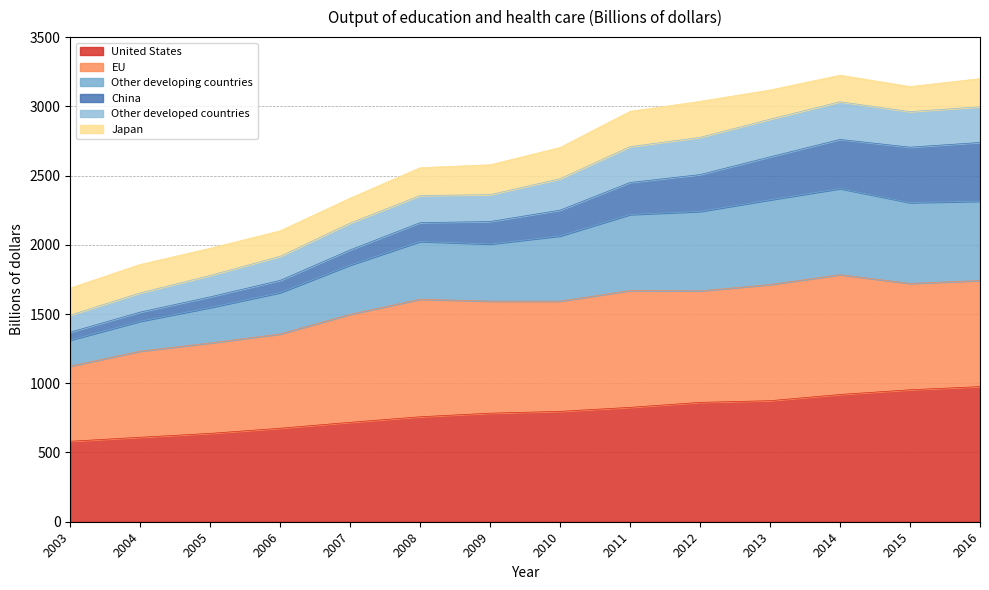

List the labels in order of Other developed countries value, largest first.

2014, 2016, 2015, 2013, 2012, 2011, 2010, 2009, 2008, 2007, 2006, 2005, 2004, 2003